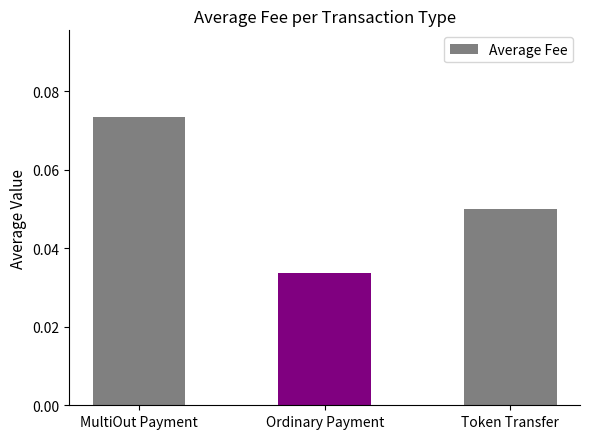

What position from the right is MultiOut Payment?

3